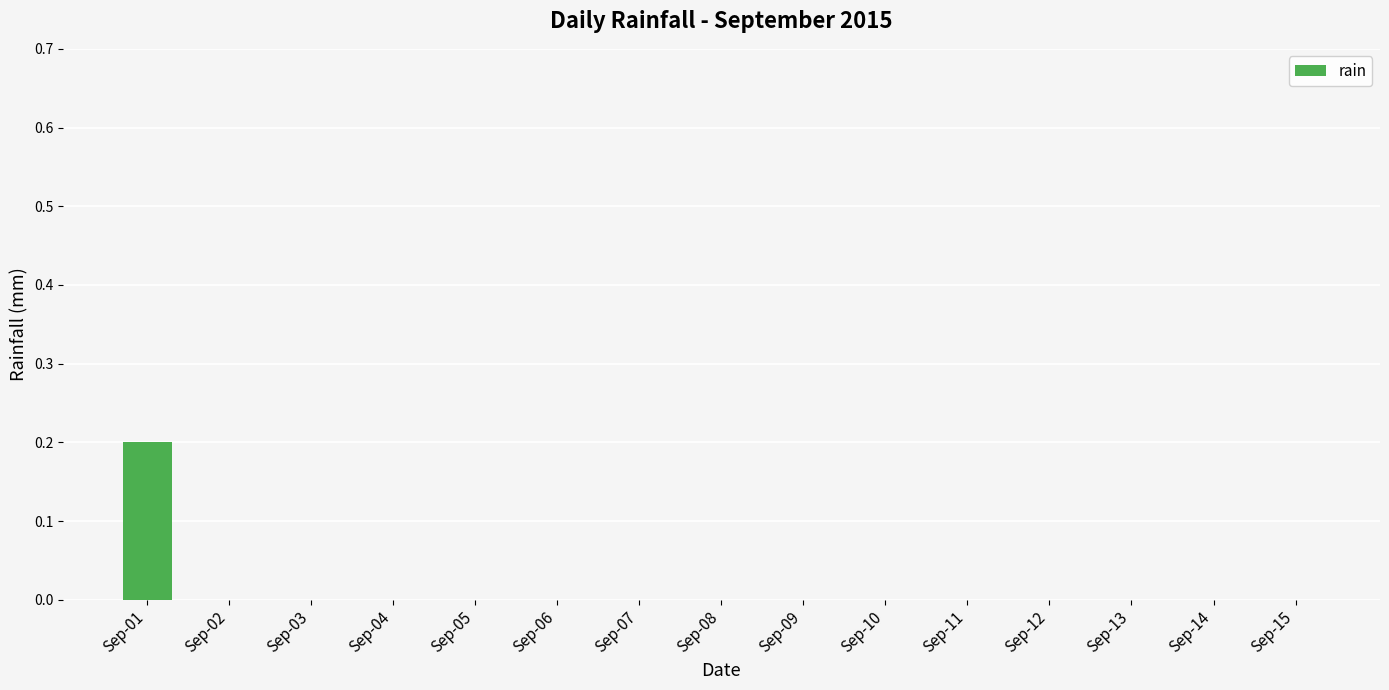

Is it true that the value at Sep-05 is 0.1?

False